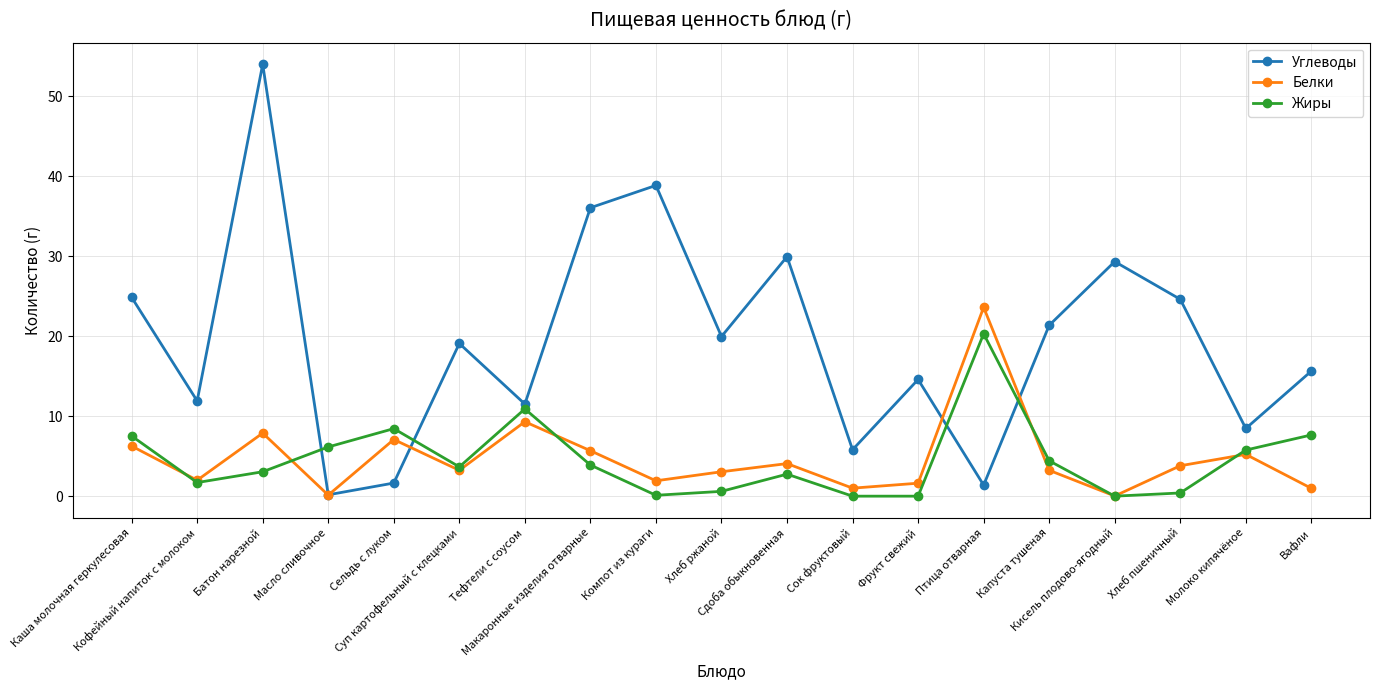

True or false: Белки has a value of 2.7 at Молоко кипячёное.

False